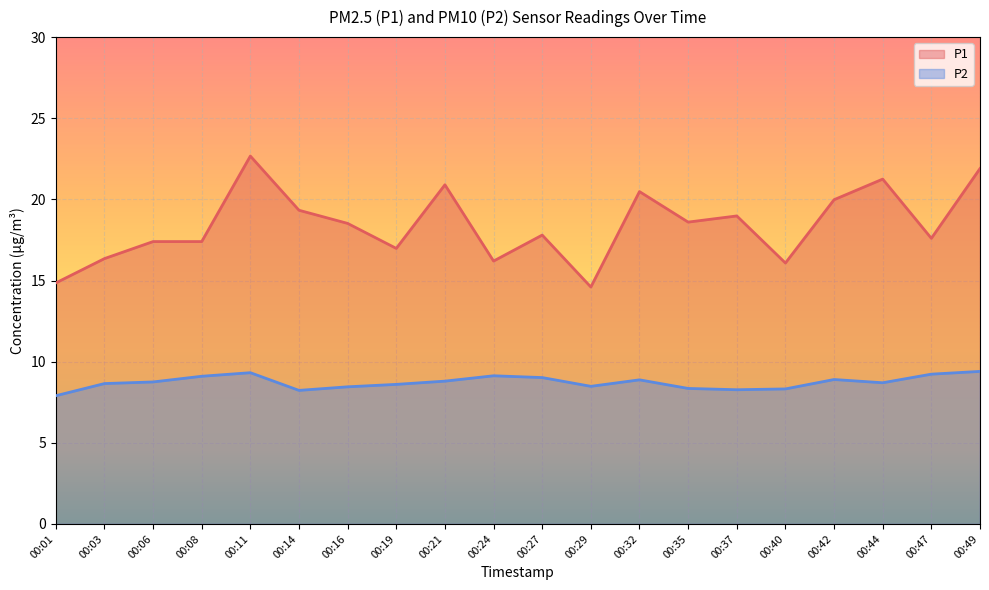

How many data points in P1 are above 18?

10